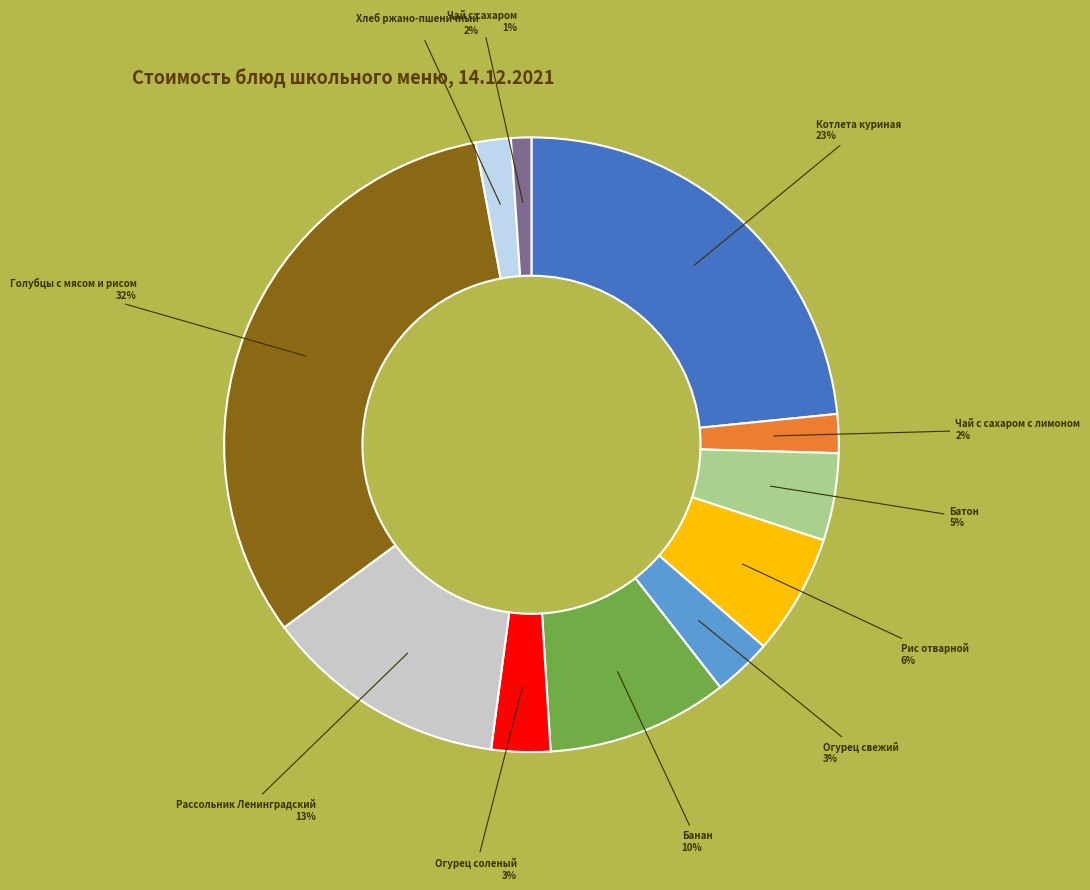

Is the sum of Чай с сахаром с лимоном and Голубцы с мясом и рисом greater than half?

No